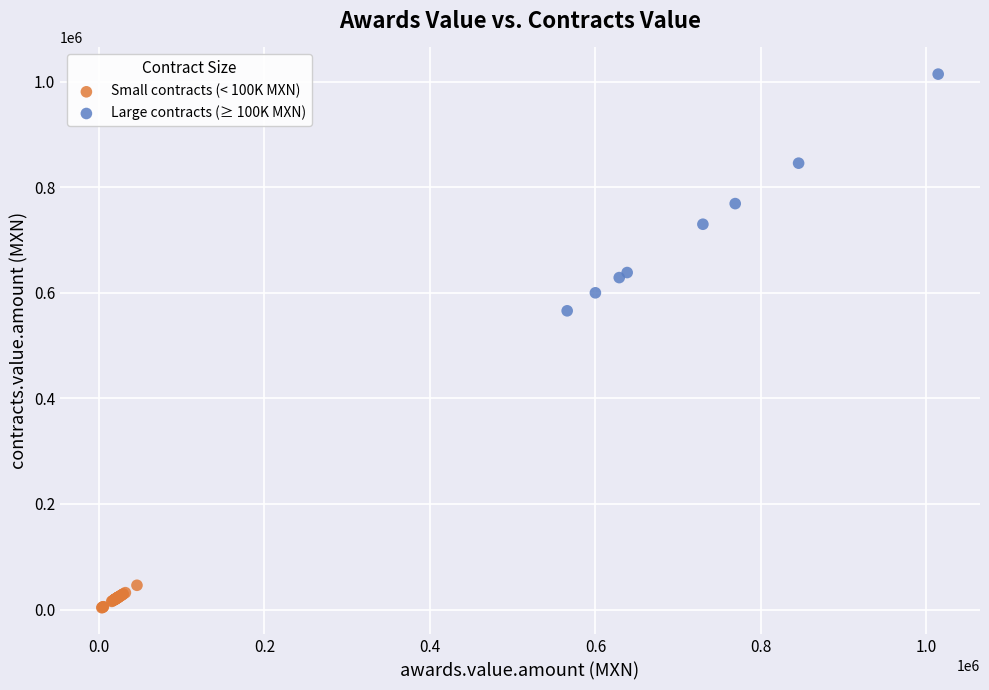

Which series has the widest spread of Y values?

Large contracts (≥ 100K MXN)